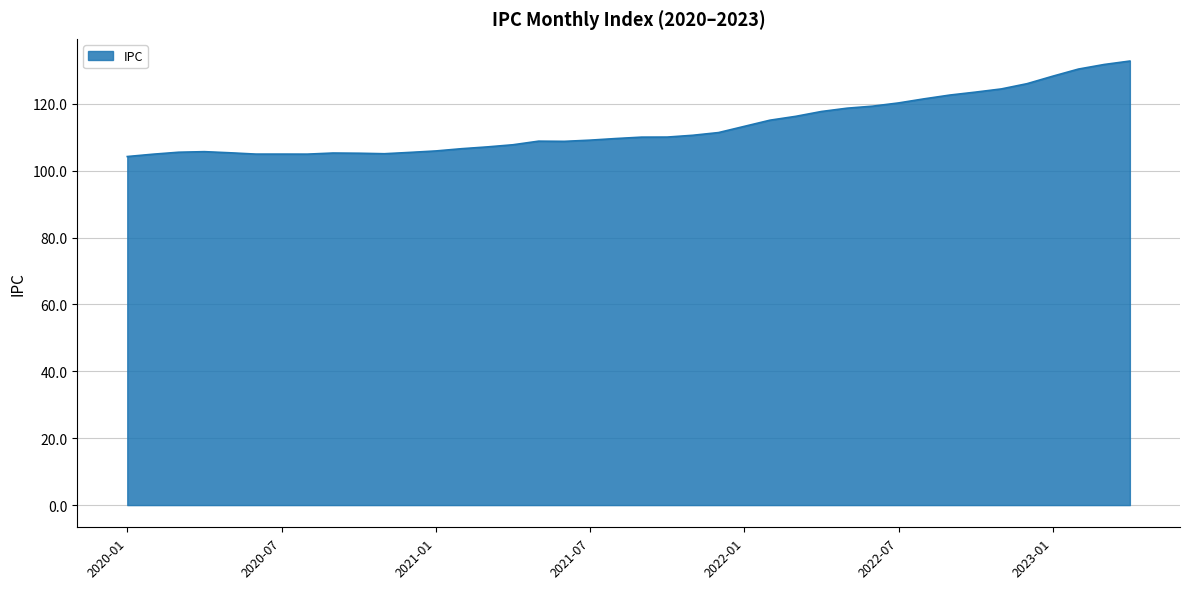

What is the smallest value displayed?

104.2